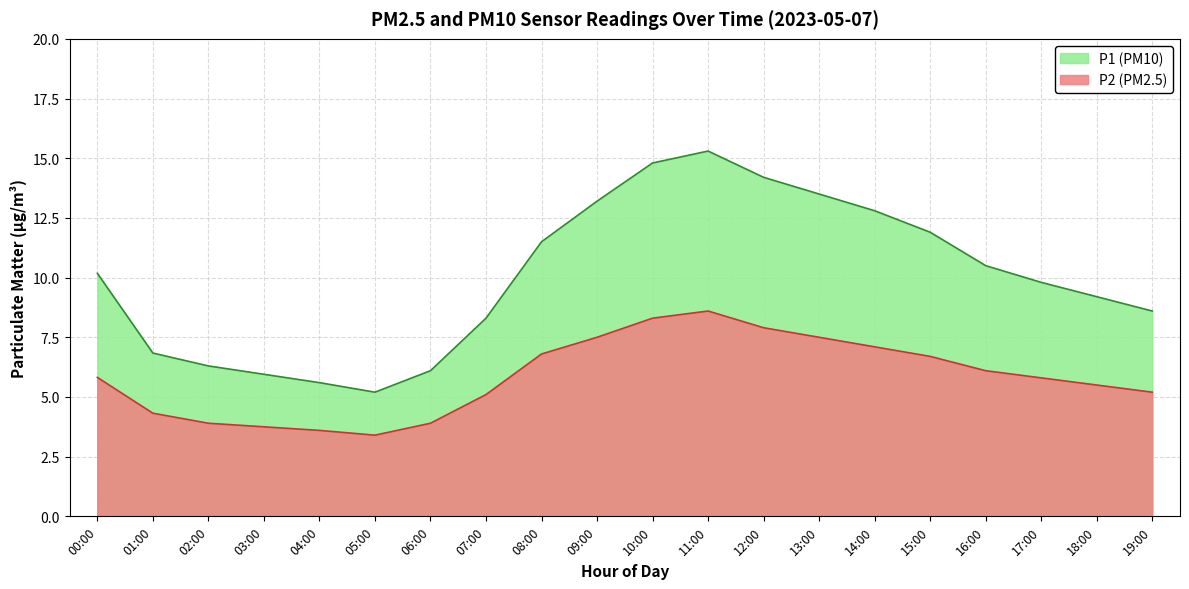

Which category has the highest value across all series?

11:00